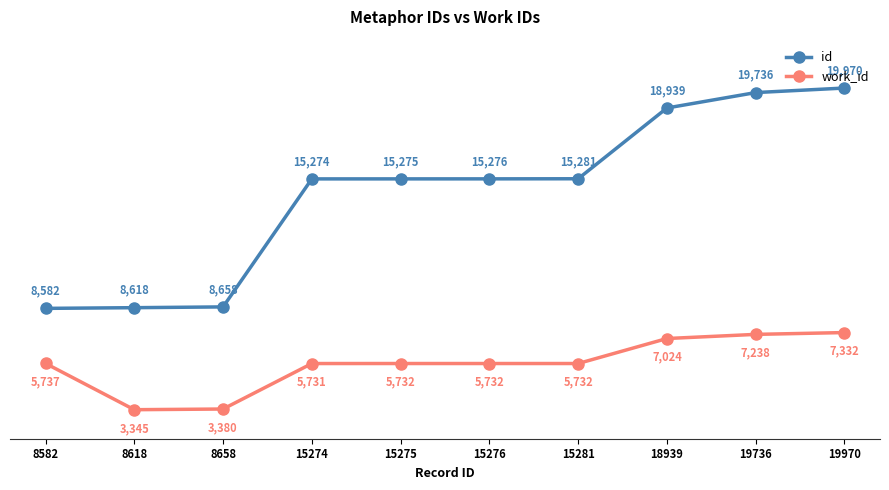

What are all the series names shown in the legend?

id, work_id